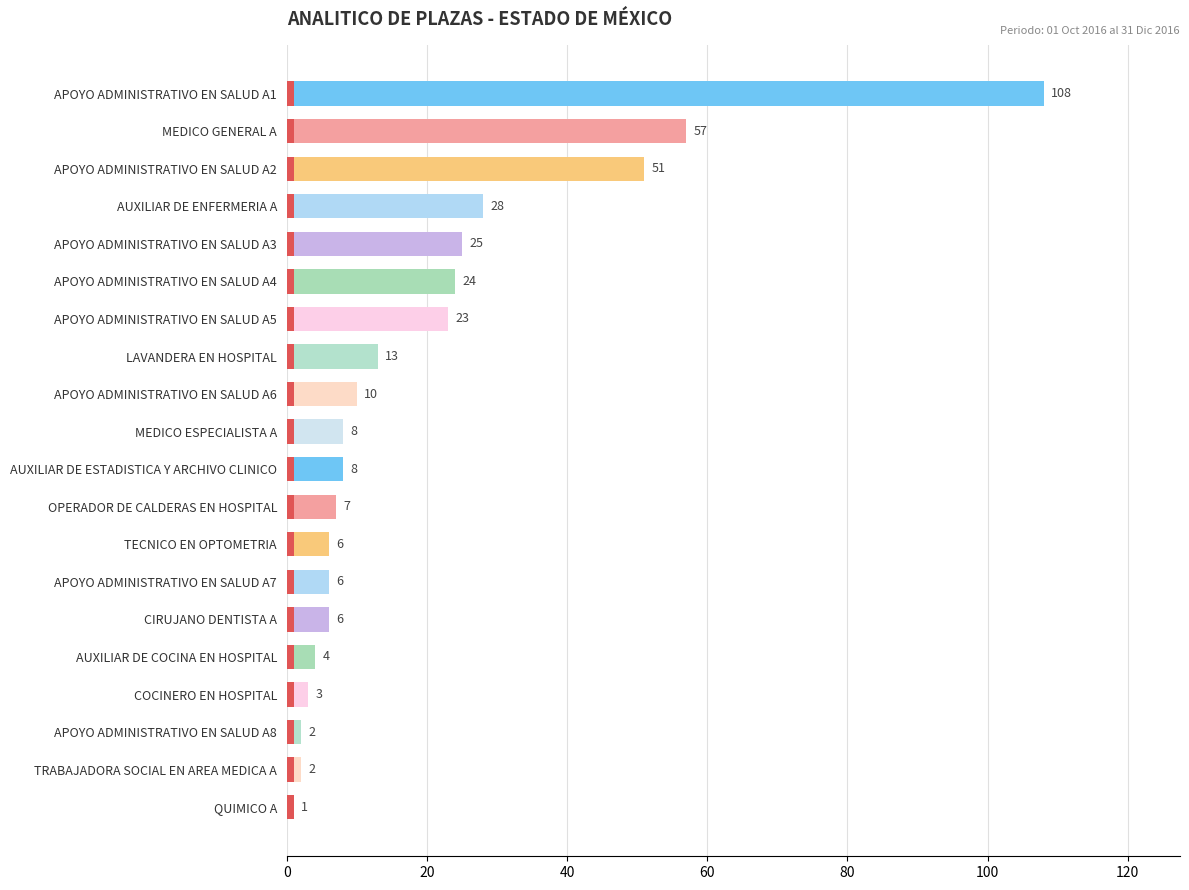

What is the sum of all values?

392